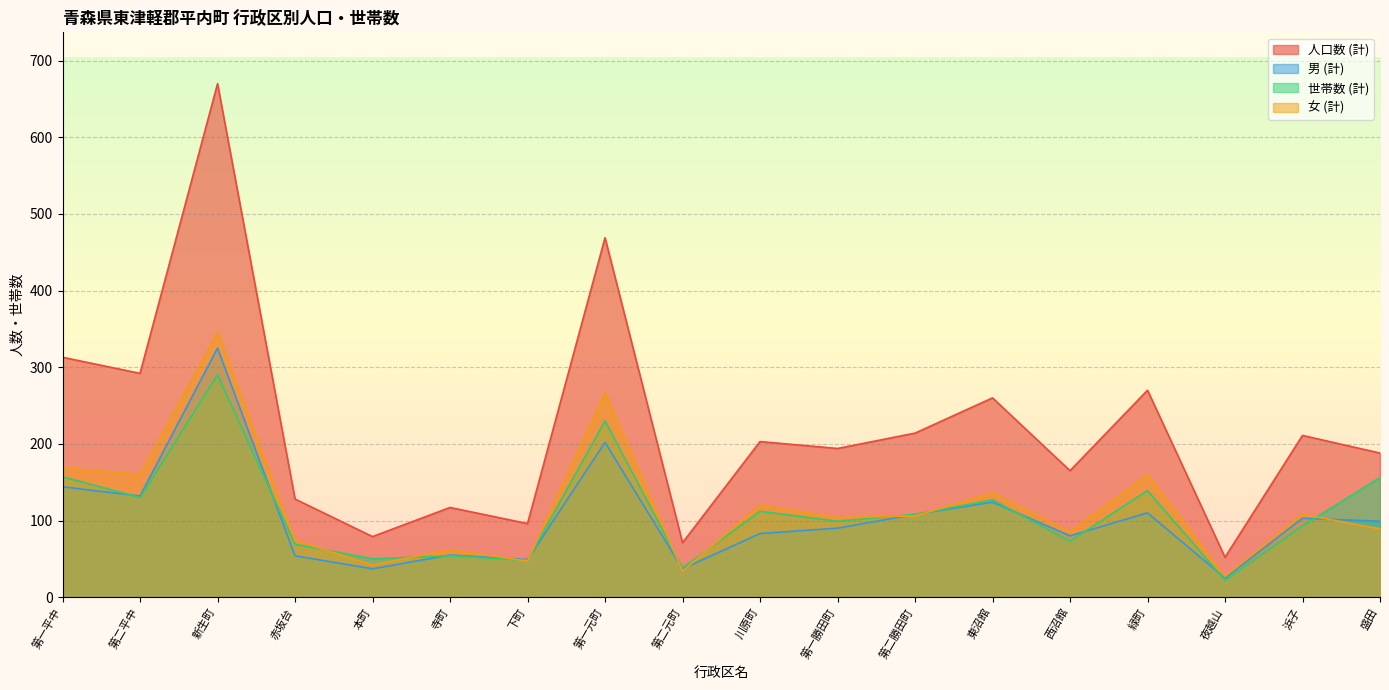

Which series has the largest total across all categories?

人口数 (計)